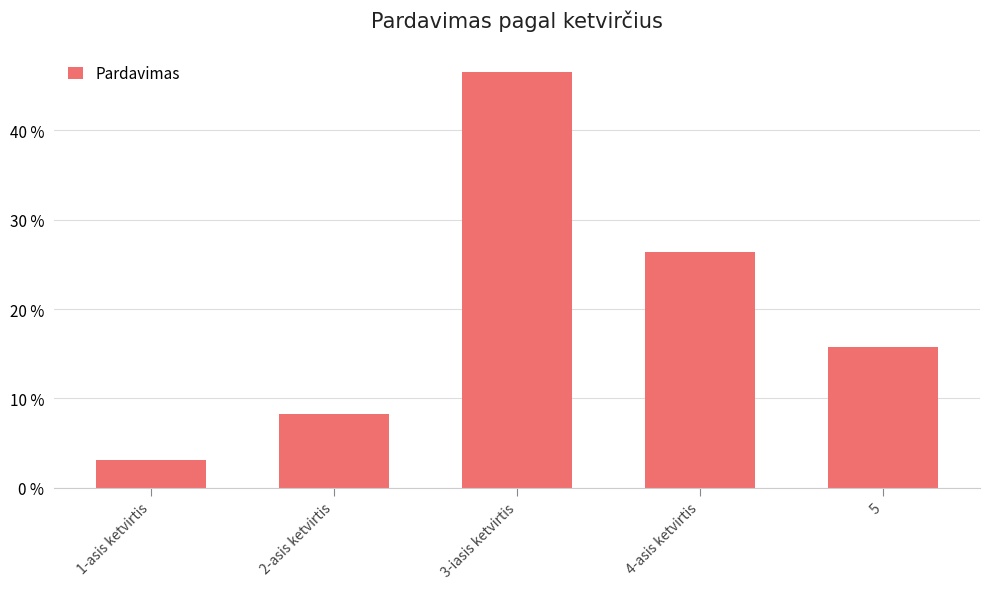

Does the chart contain any negative values?

No